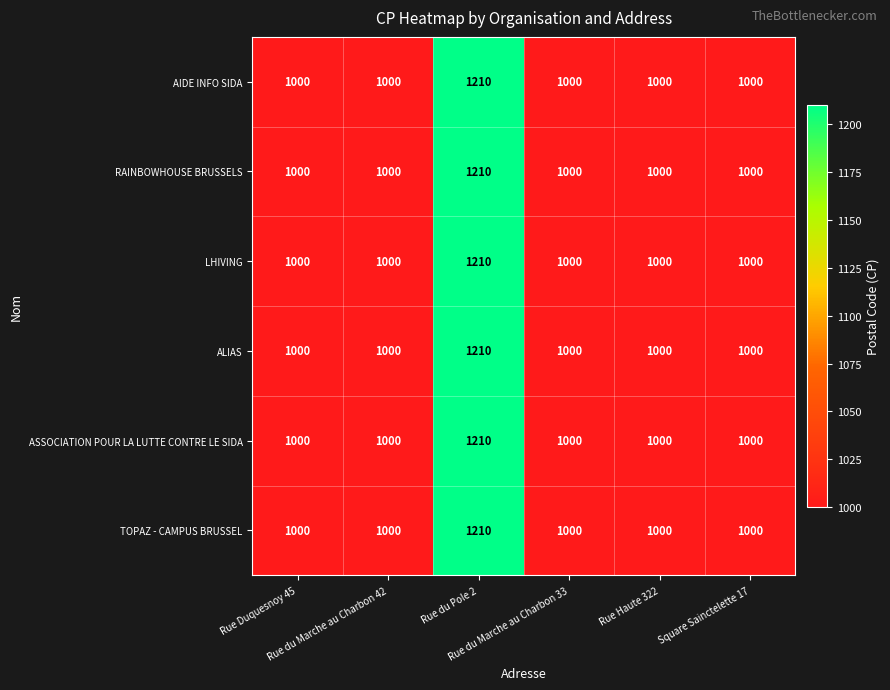

What is the difference between the maximum and minimum values in the AIDE INFO SIDA series?

210